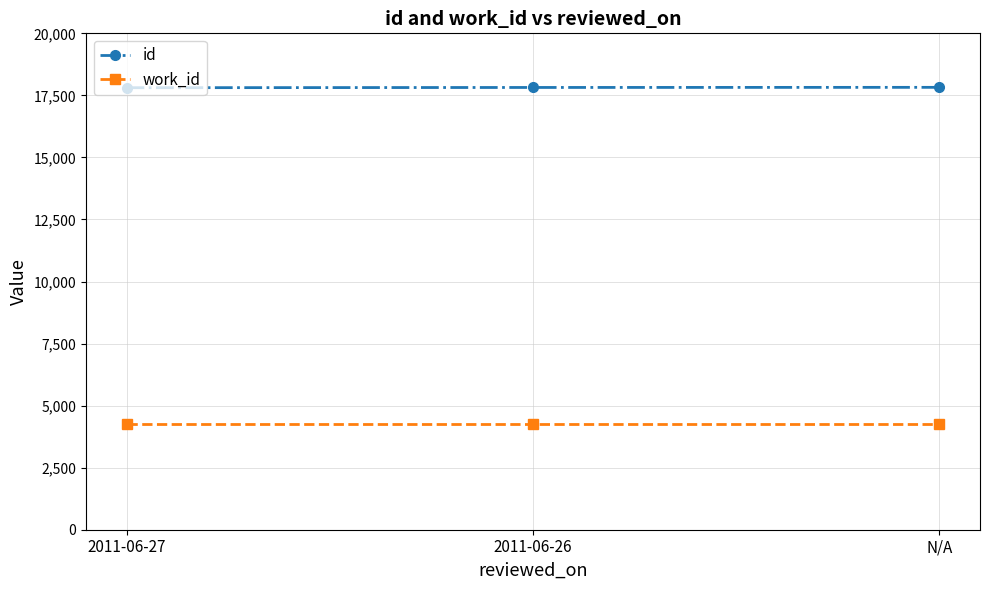

True or false: work_id has a value of 4257 at N/A.

True